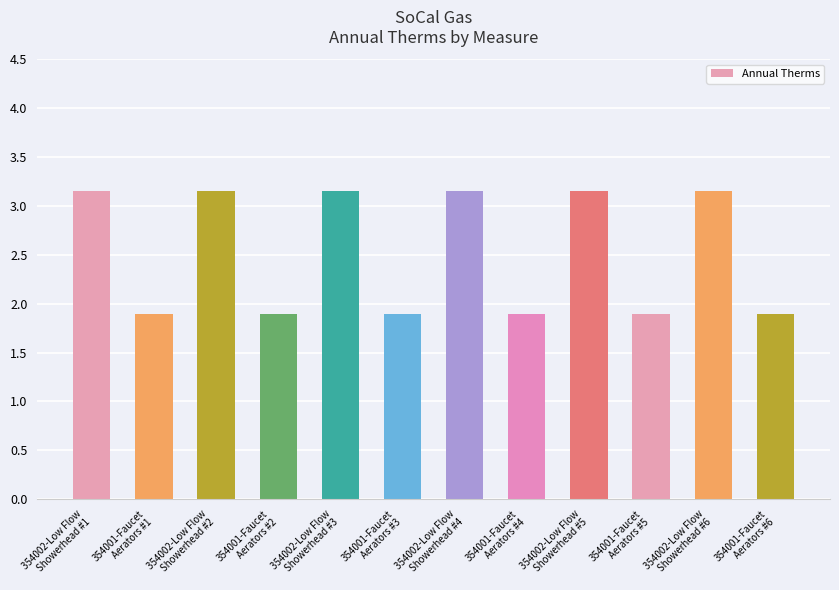

Are the bars grouped side by side (vs. stacked)?

No